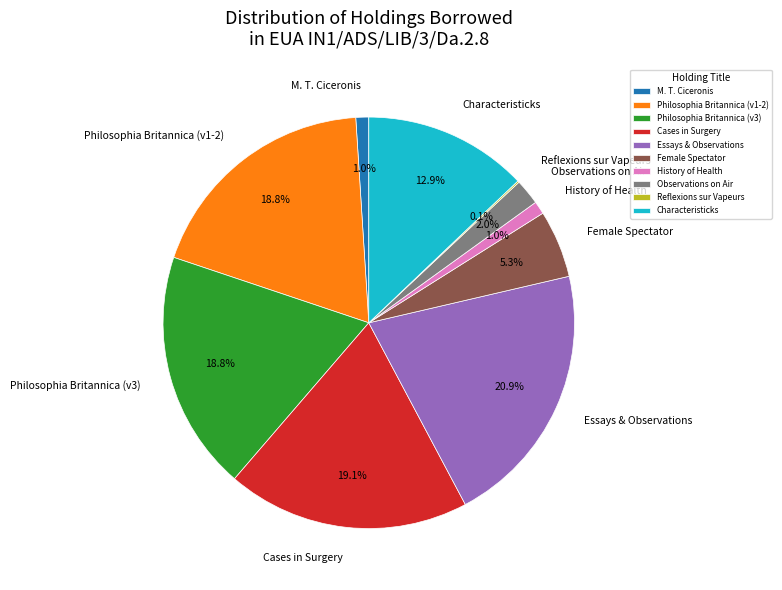

Does Characteristicks account for over 50% of the chart?

No